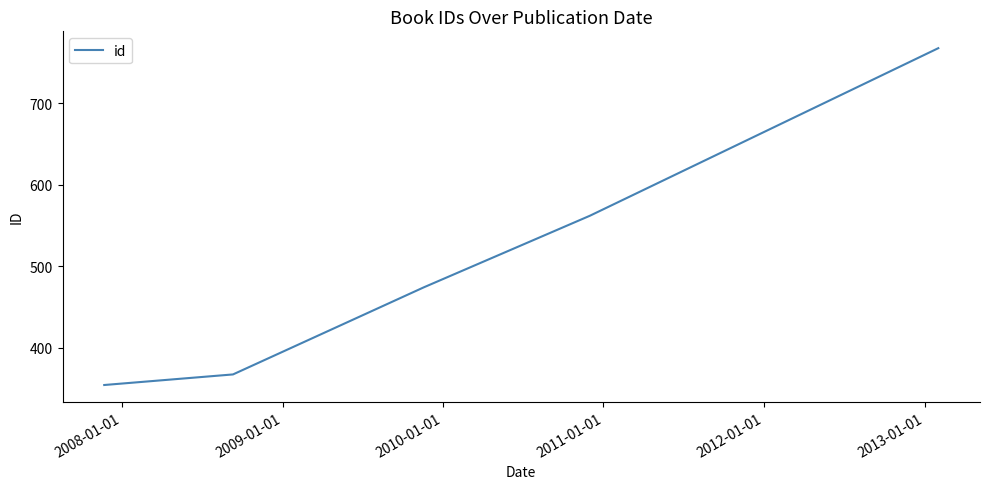

What is the minimum value shown in the chart?

354